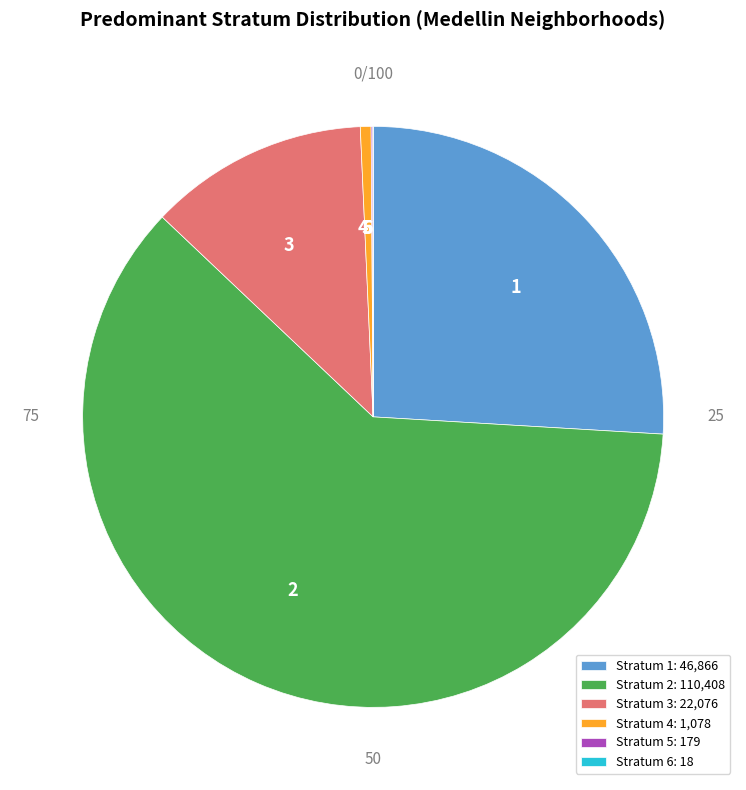

Approximately how many times larger is the value at 1 compared to 2?

0.4